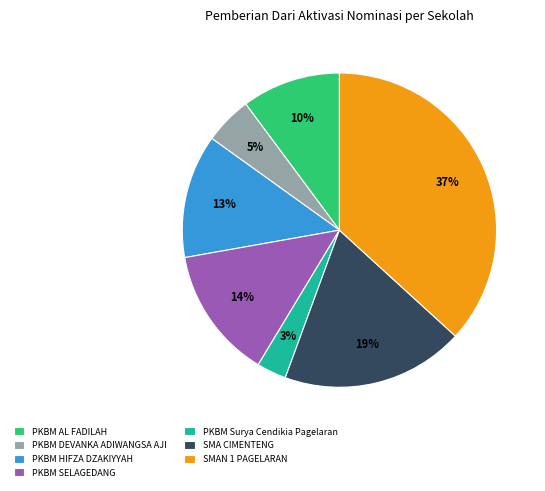

Rank the categories by value from lowest to highest.

PKBM Surya Cendikia Pagelaran, PKBM DEVANKA ADIWANGSA AJI, PKBM AL FADILAH, PKBM HIFZA DZAKIYYAH, PKBM SELAGEDANG, SMA CIMENTENG, SMAN 1 PAGELARAN